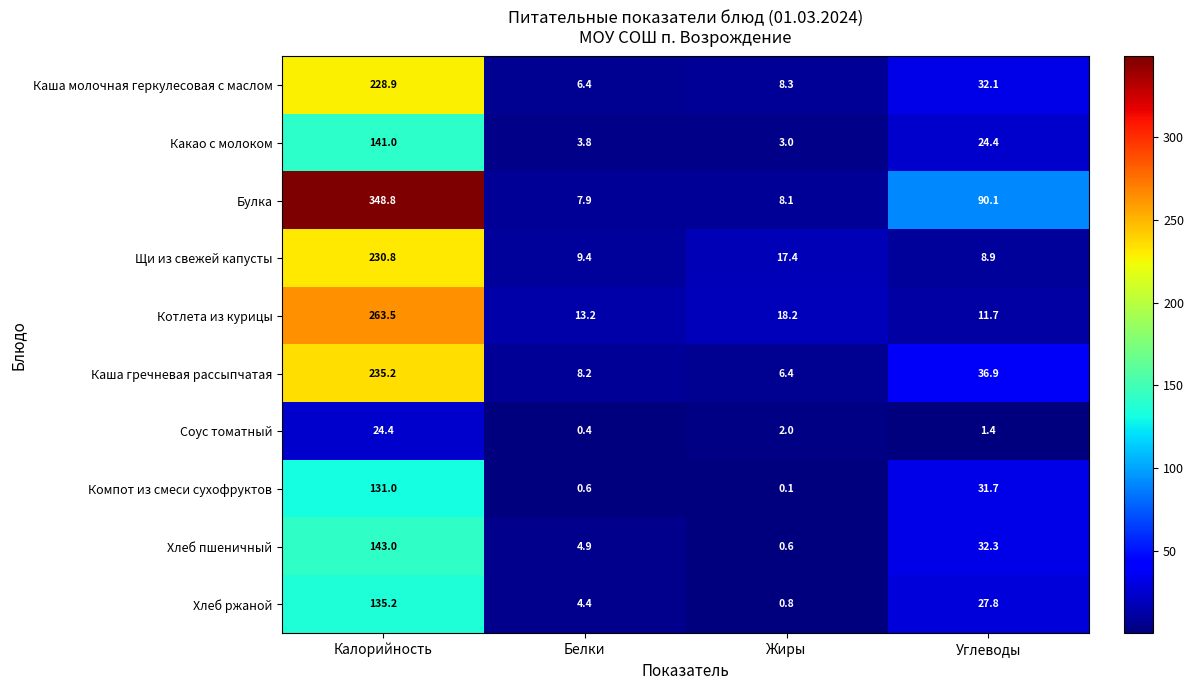

What is the greatest value displayed?

348.8